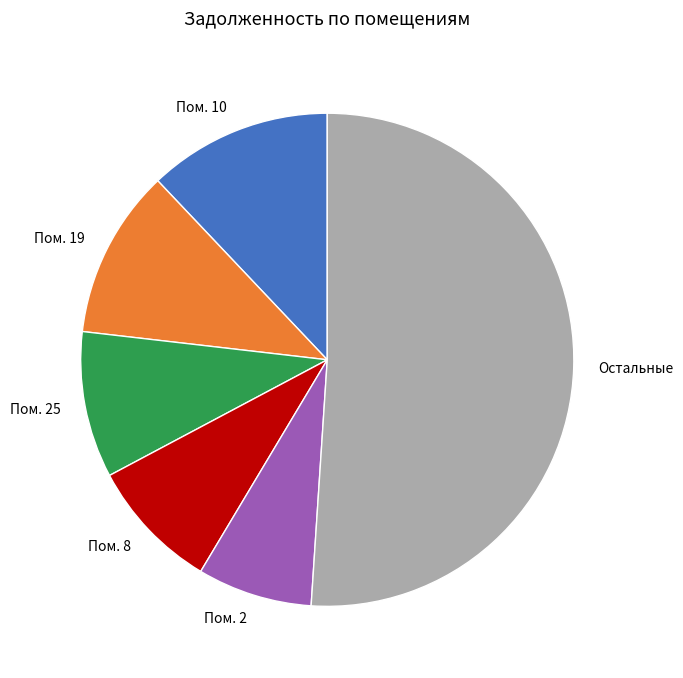

Combined, do Пом. 25 and Пом. 19 account for over 50%?

No